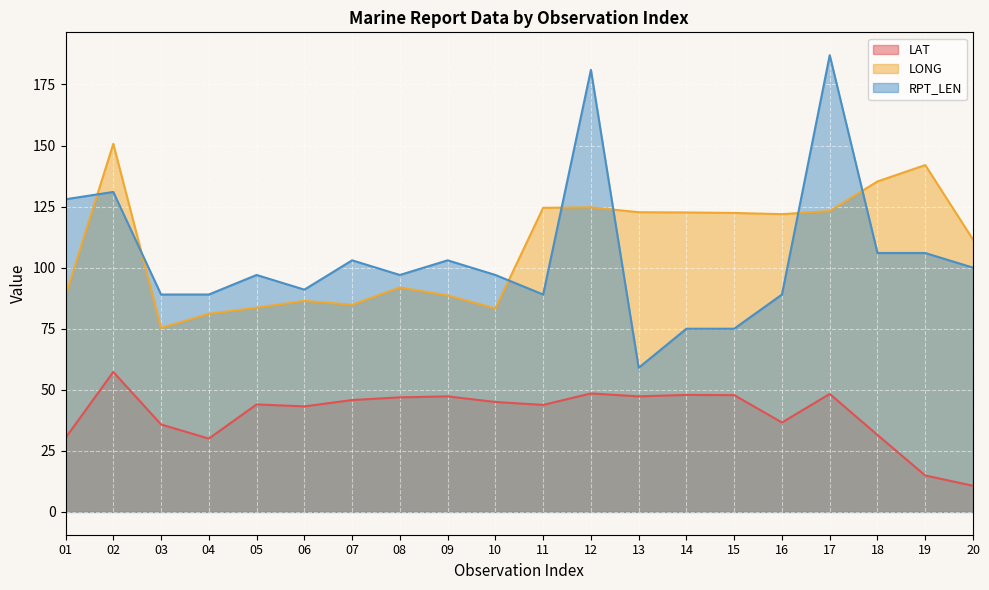

The RPT_LEN series shows 43.9 at 15. True or false?

False